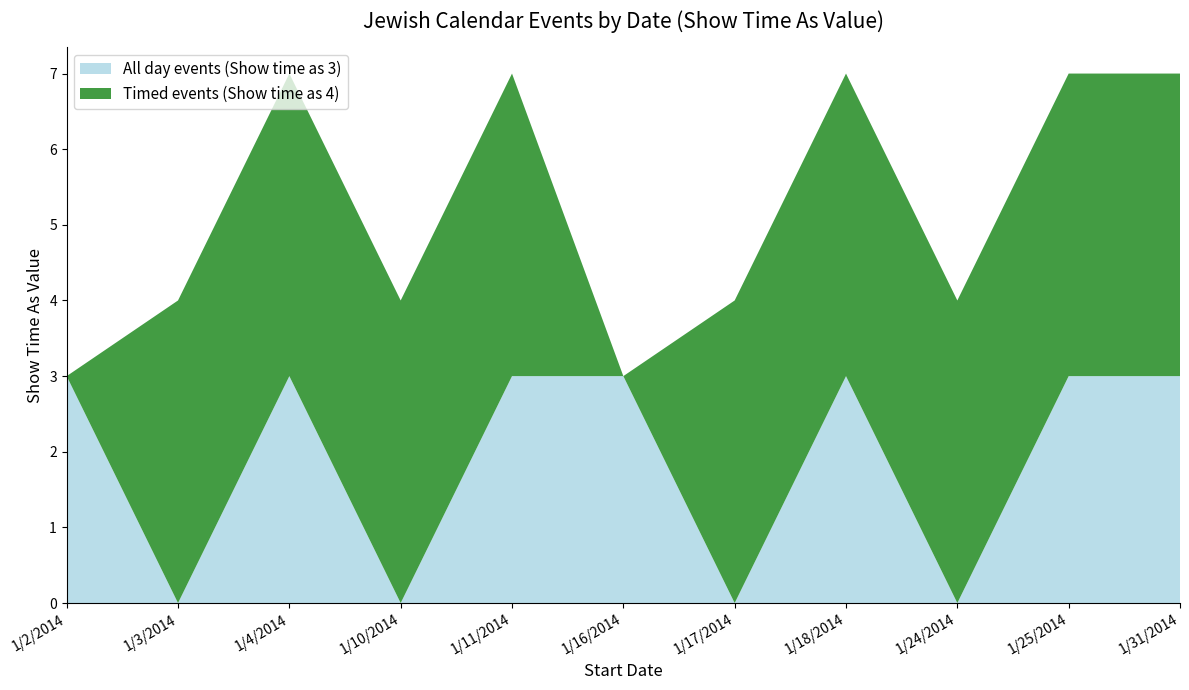

Reading right to left, transcribe all the data shown in this chart.

All day events (Show time as 3): 3	3	0	3	0	3	3	0	3	0	3
Timed events (Show time as 4): 4	4	4	4	4	0	4	4	4	4	0